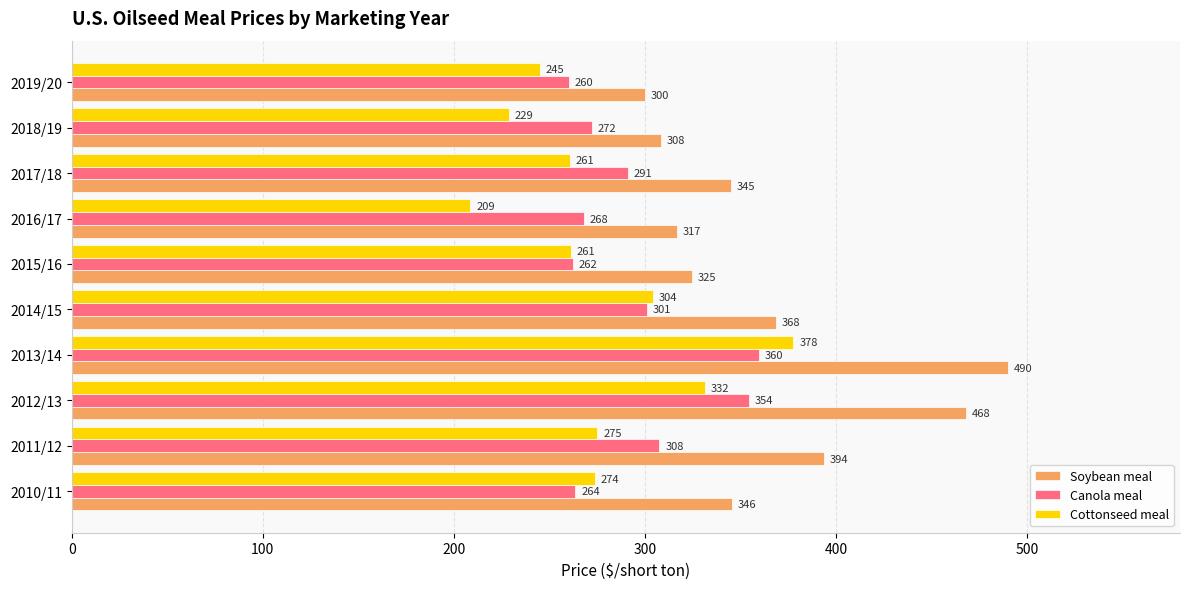

What is the sum of all Canola meal values?

2940.0